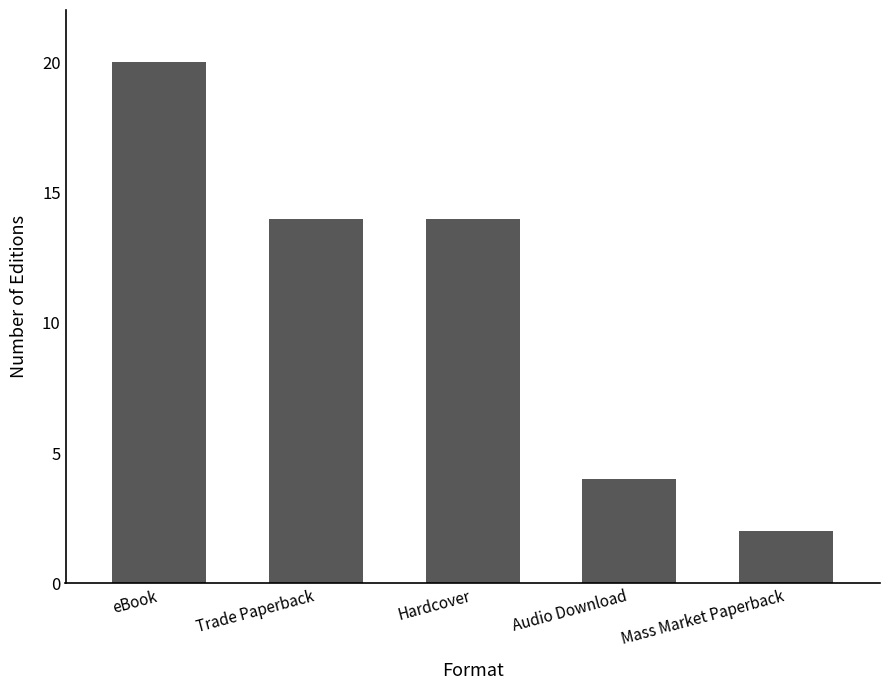

How many values are between 4 and 14?

3